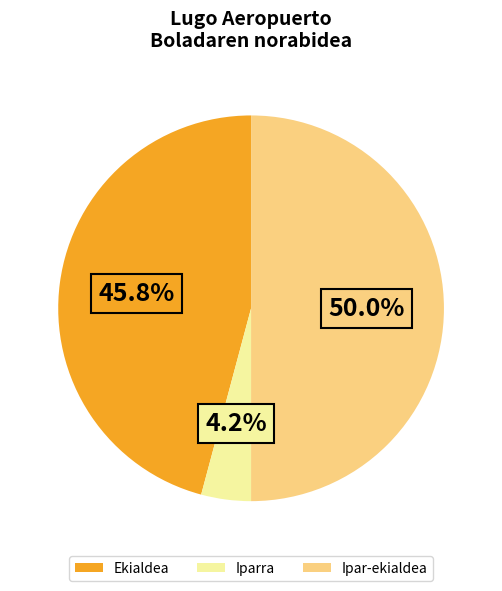

To the nearest percent, what is the average slice percentage?

33%